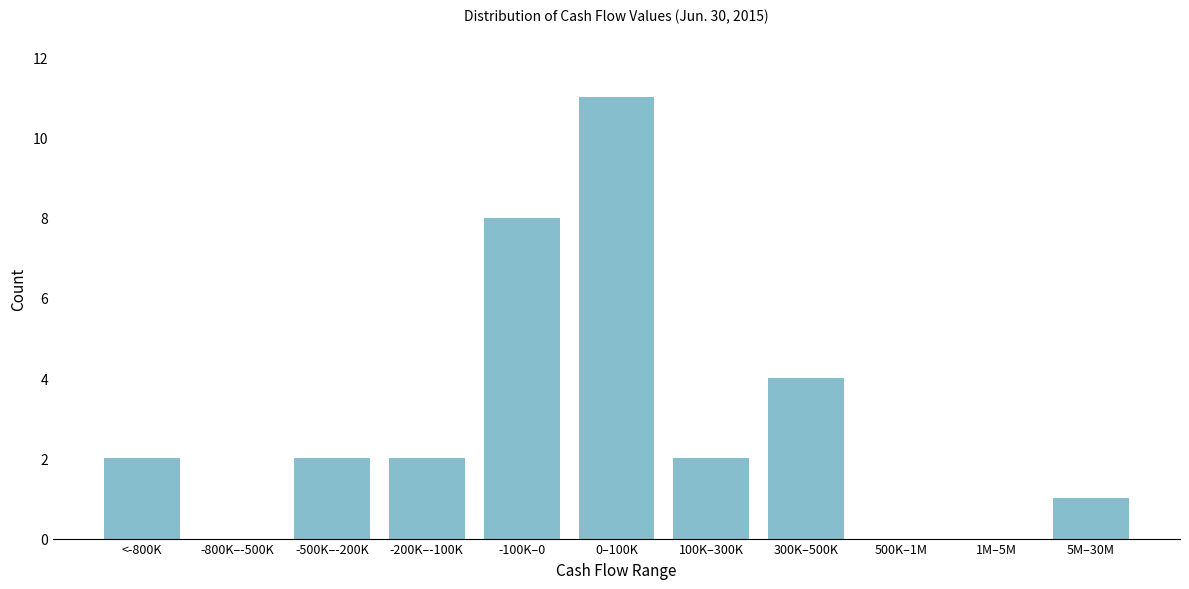

Reading left to right, what are all the values shown in this chart?

<-800K=2	-800K–-500K=0	-500K–-200K=2	-200K–-100K=2	-100K–0=8	0–100K=11	100K–300K=2	300K–500K=4	500K–1M=0	1M–5M=0	5M–30M=1